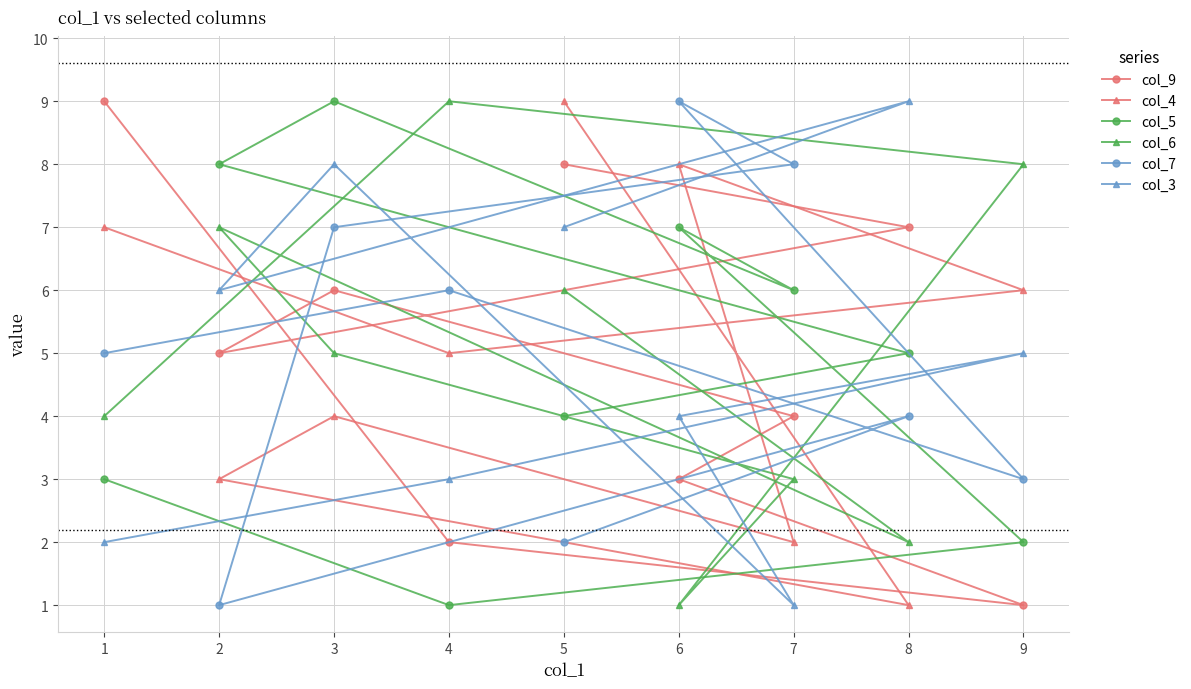

Reading left to right, transcribe all the data shown in this chart.

col_9: 1=9	2=5	3=6	4=2	5=8	6=3	7=4	8=7	9=1
col_4: 1=7	2=3	3=4	4=5	5=9	6=8	7=2	8=1	9=6
col_5: 1=3	2=8	3=9	4=1	5=4	6=7	7=6	8=5	9=2
col_6: 1=4	2=7	3=5	4=9	5=6	6=1	7=3	8=2	9=8
col_7: 1=5	2=1	3=7	4=6	5=2	6=9	7=8	8=4	9=3
col_3: 1=2	2=6	3=8	4=3	5=7	6=4	7=1	8=9	9=5